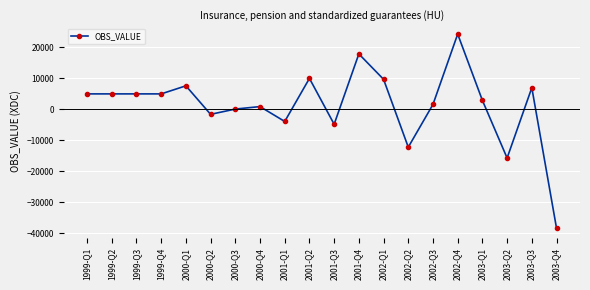

What is the difference between the maximum and minimum values?

62650